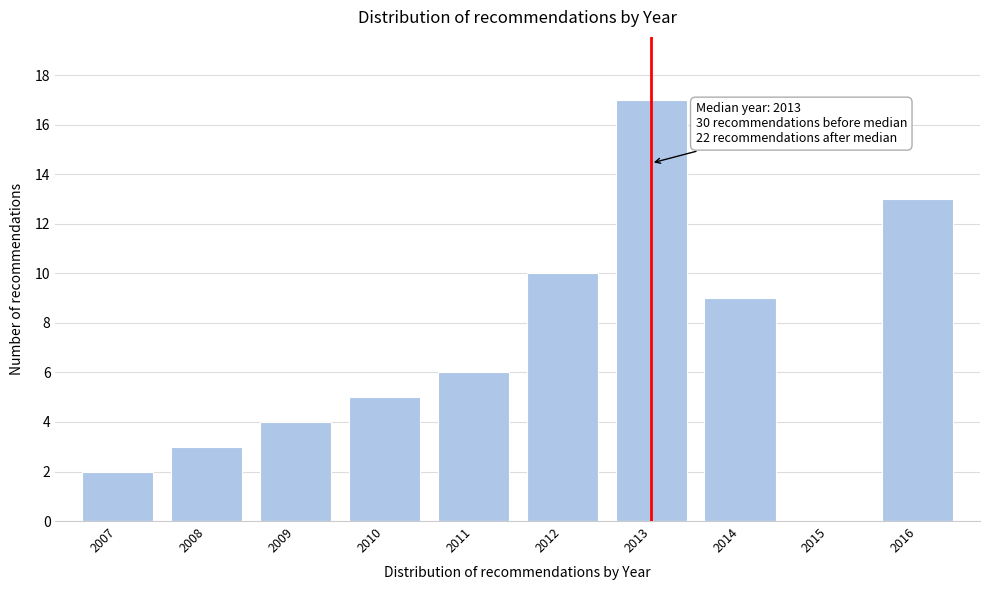

Over which range of the x-axis is the bar tallest?

2012.5 to 2013.5